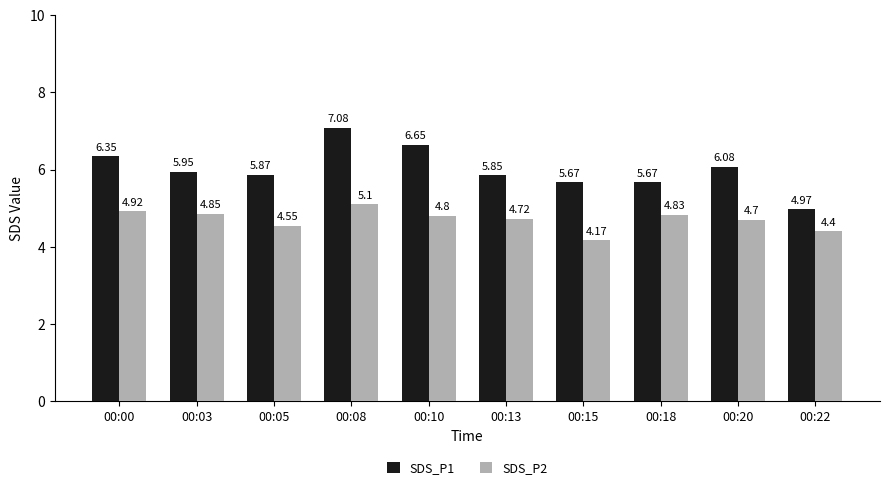

Which series has the widest spread of values?

SDS_P1